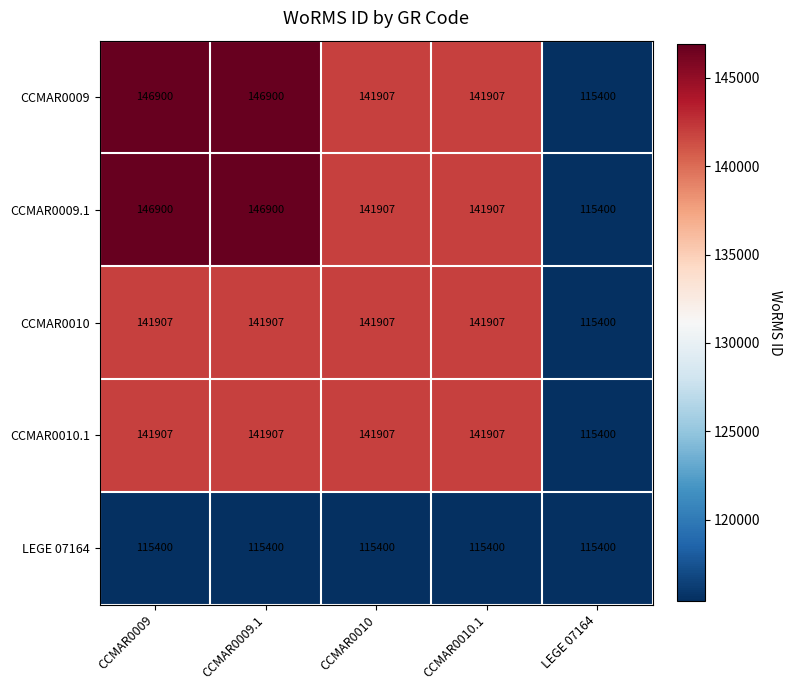

The CCMAR0009.1 series shows 146900 at CCMAR0009.1. True or false?

True